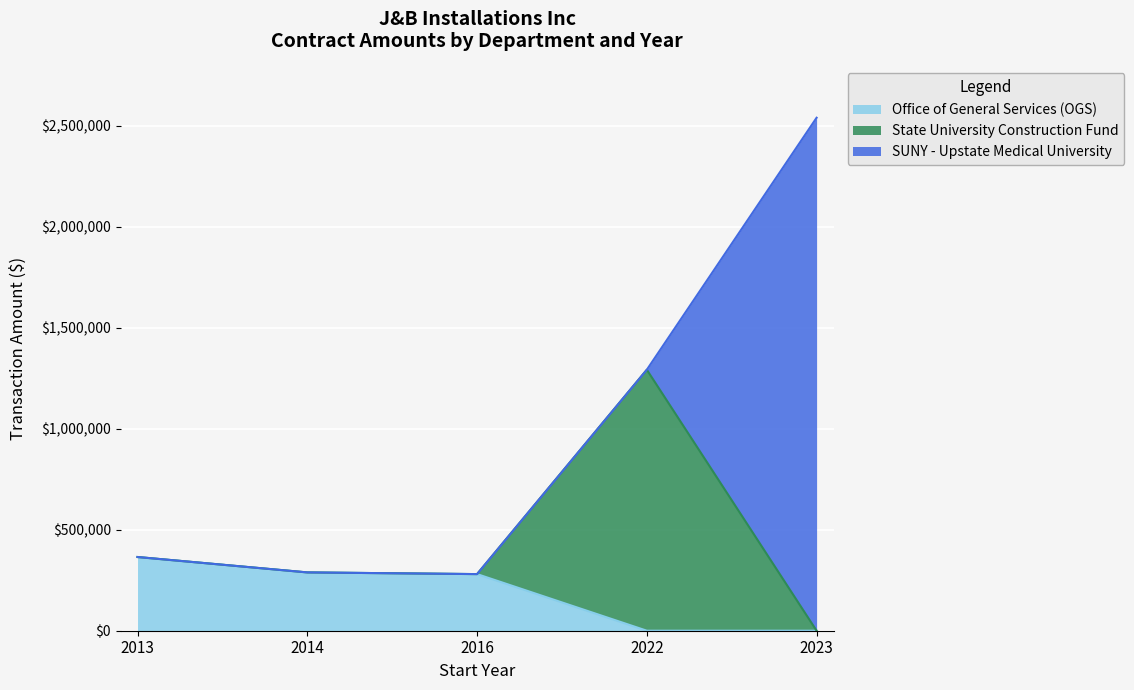

What is the difference between the highest and lowest values at 2014?

288650